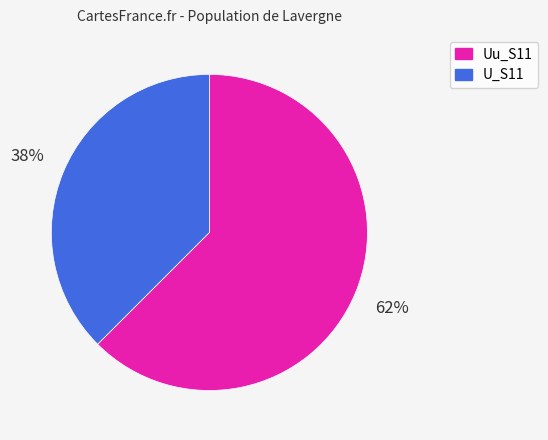

Is it true that Uu_S11 is 62% of the pie?

True